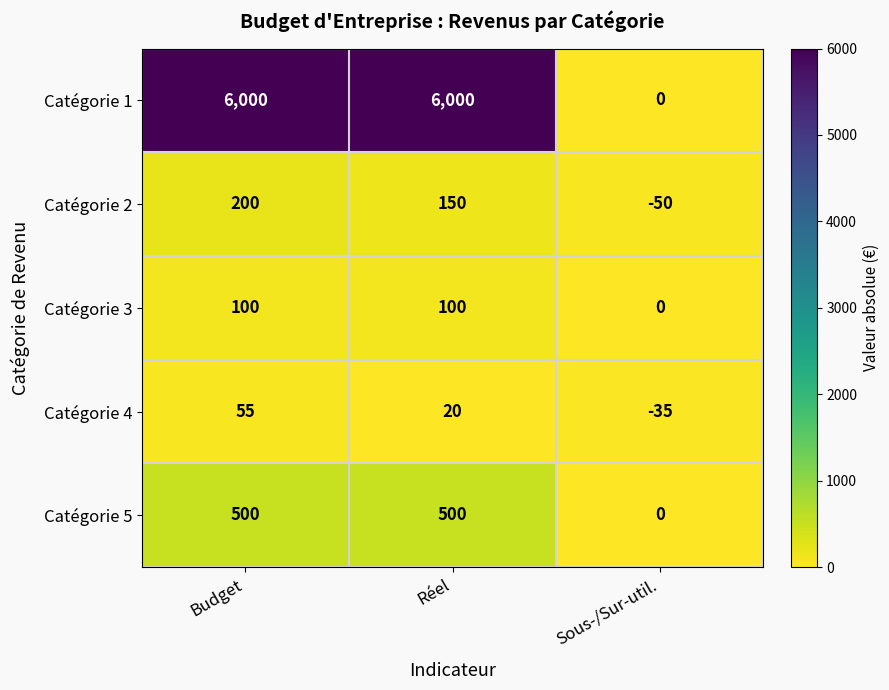

Reading left to right, transcribe all the data shown in this chart.

Catégorie 1: Budget=6000	Réel=6000	Sous-/Sur-util.=0
Catégorie 2: Budget=200	Réel=150	Sous-/Sur-util.=-50
Catégorie 3: Budget=100	Réel=100	Sous-/Sur-util.=0
Catégorie 4: Budget=55	Réel=20	Sous-/Sur-util.=-35
Catégorie 5: Budget=500	Réel=500	Sous-/Sur-util.=0